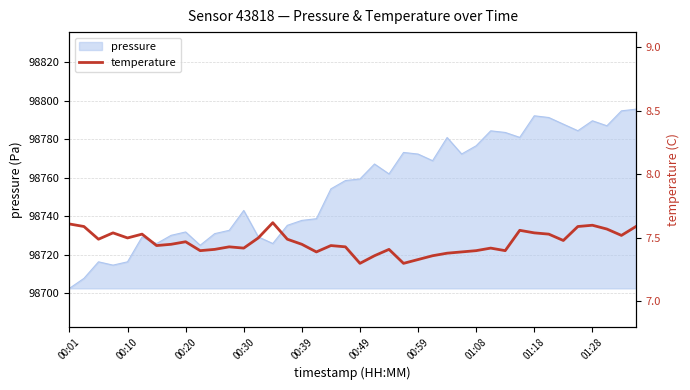

What is the sum of the values at 23 and 15?

14.8